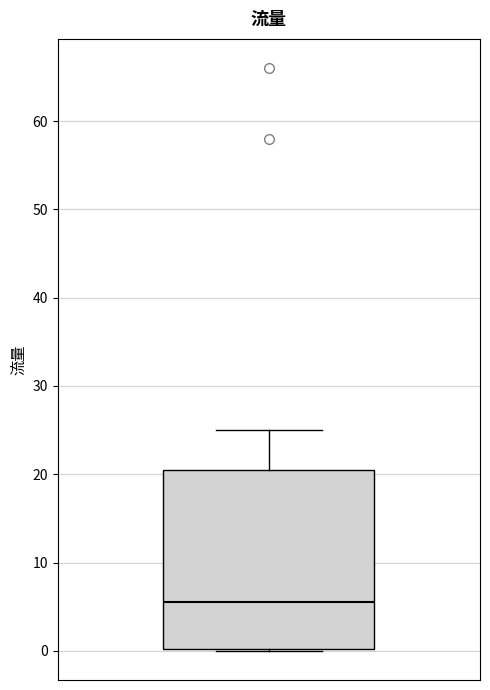

Transcribe this box plot: give where the median line is, the range the box spans, and where the two whiskers end, as read against the y-axis. The values are not printed on the chart, so give them approximately, as read against the axis.

median 6, box 0 to 21, whiskers 0 to 25